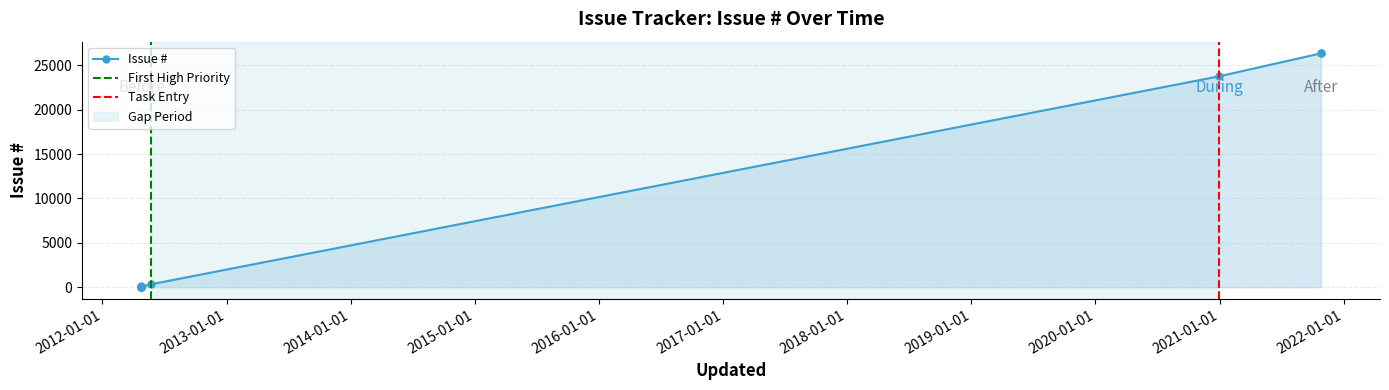

What is the difference between the maximum and second lowest values?

26286